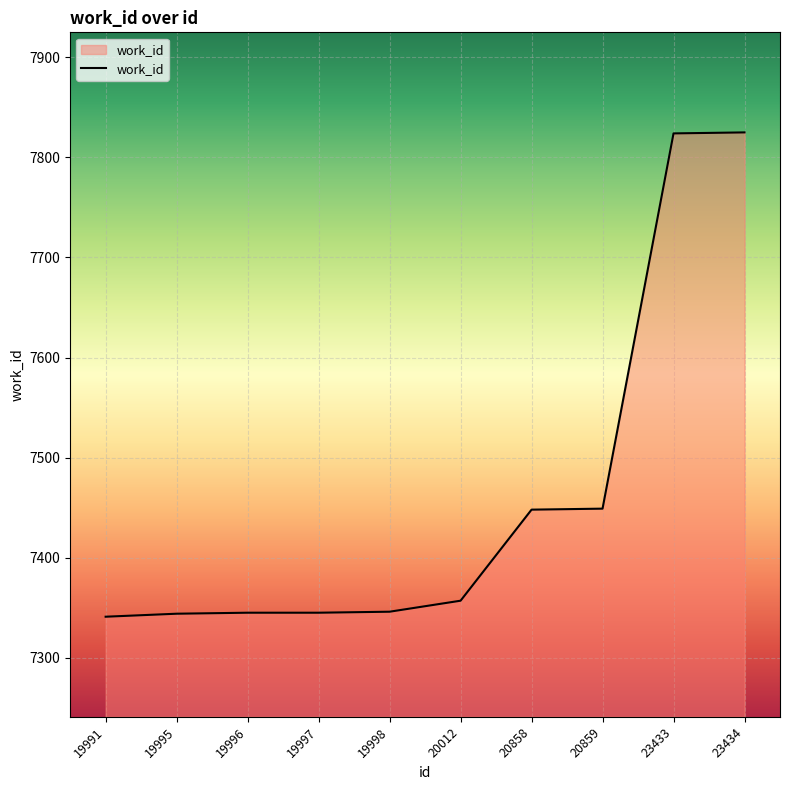

Is it true that the value at 19998 is 7346?

True